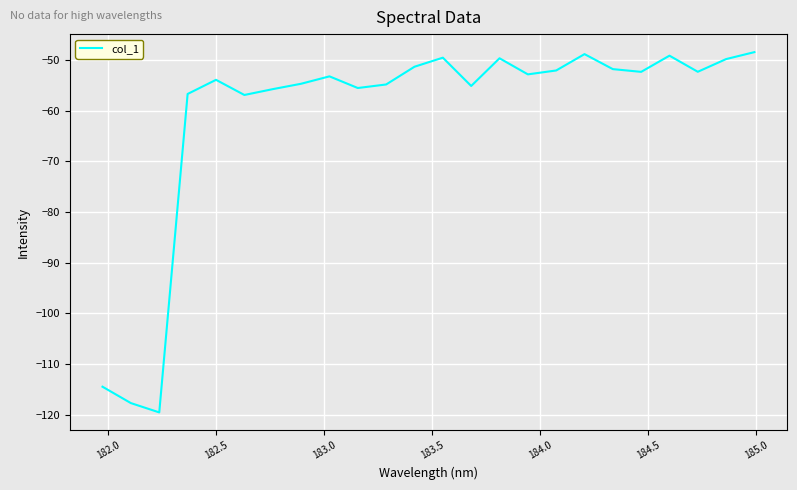

What is the minimum value shown in the chart?

-119.5